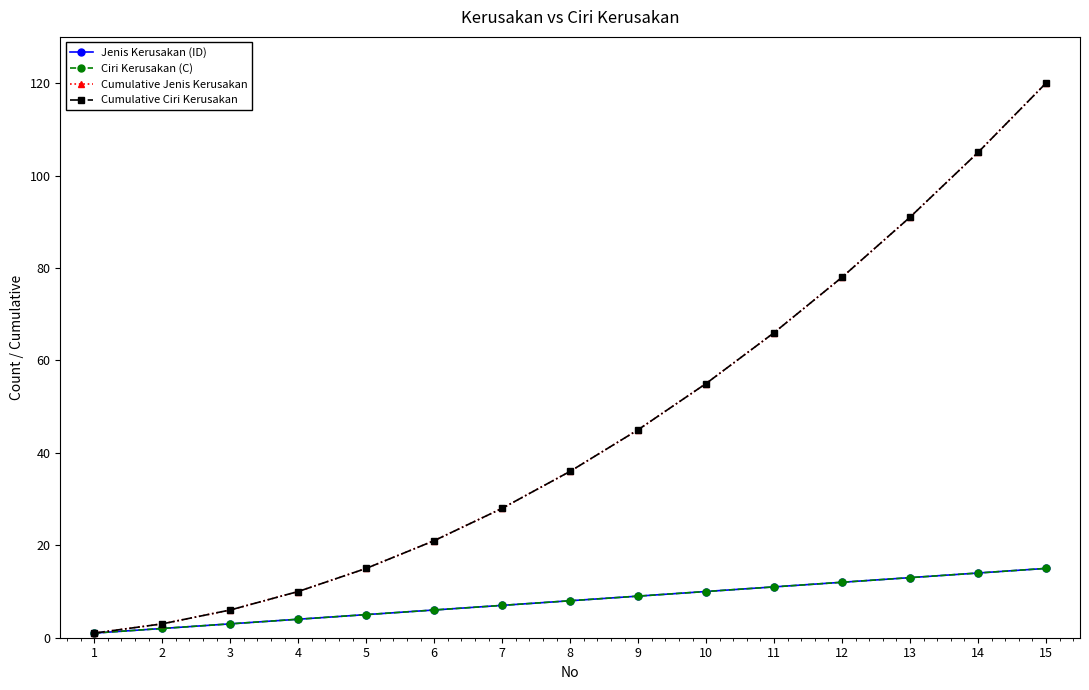

How many lines are shown in the chart?

4